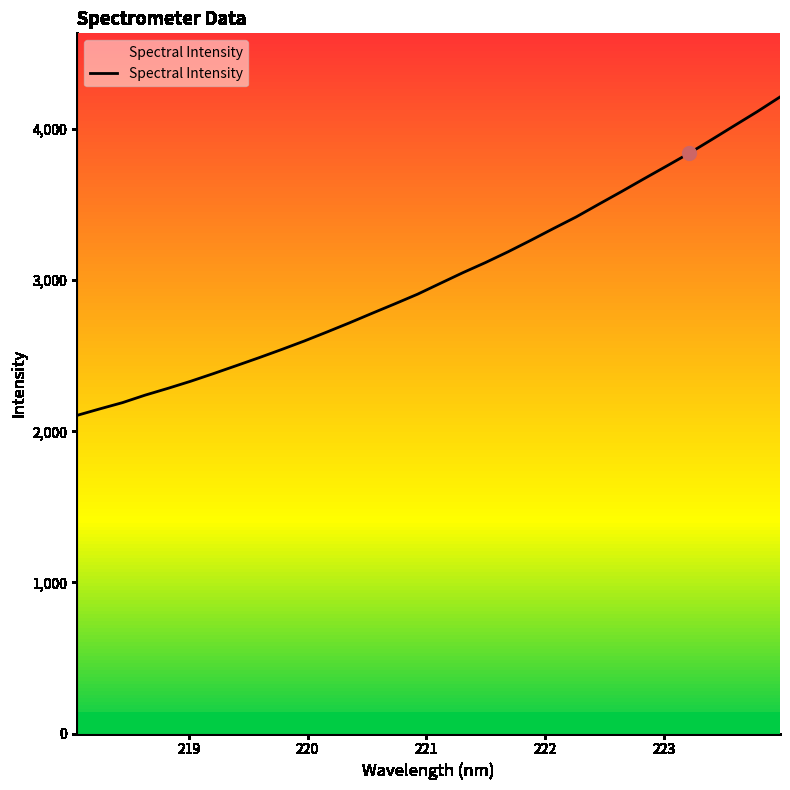

What is the highest value of the Spectral Intensity series?

4213.1